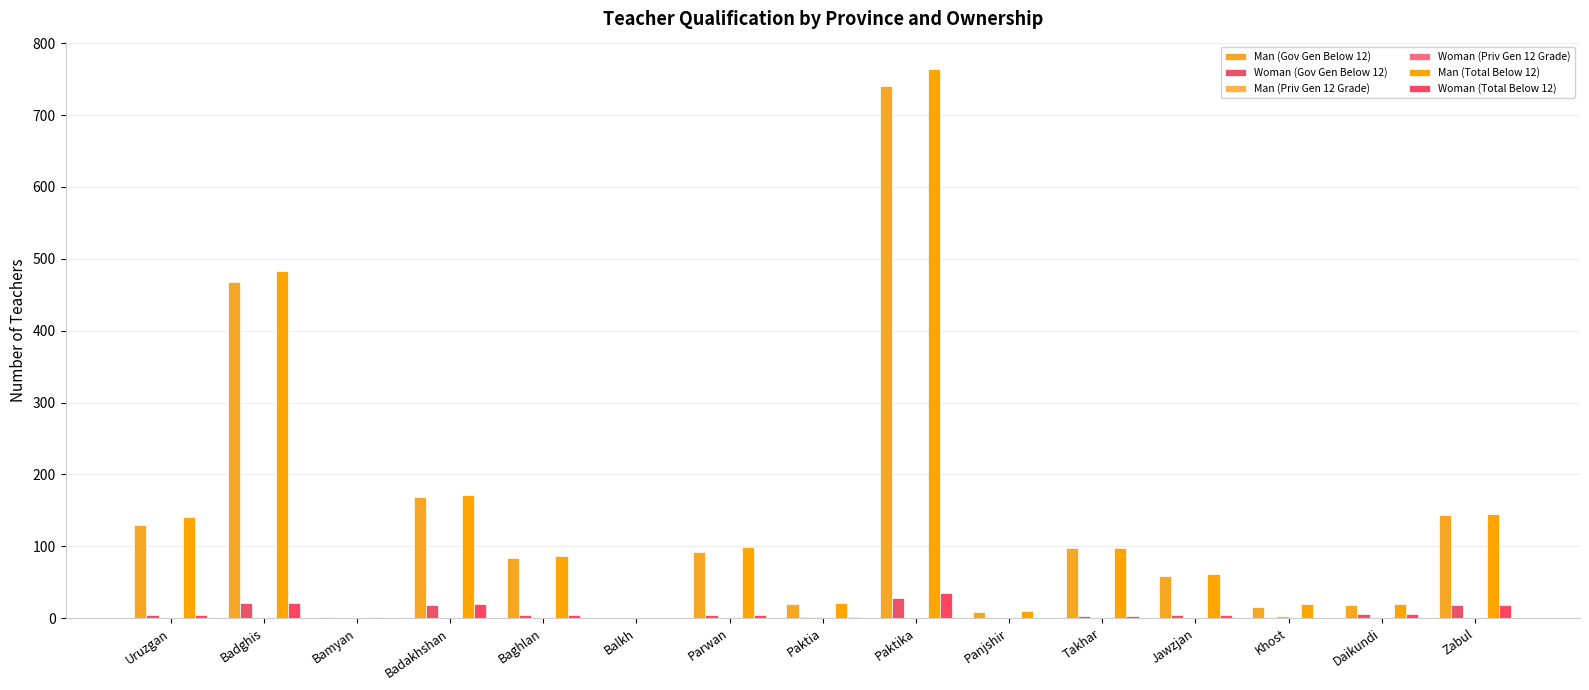

Where does the Woman (Total Below 12) series first go above 5?

Badghis